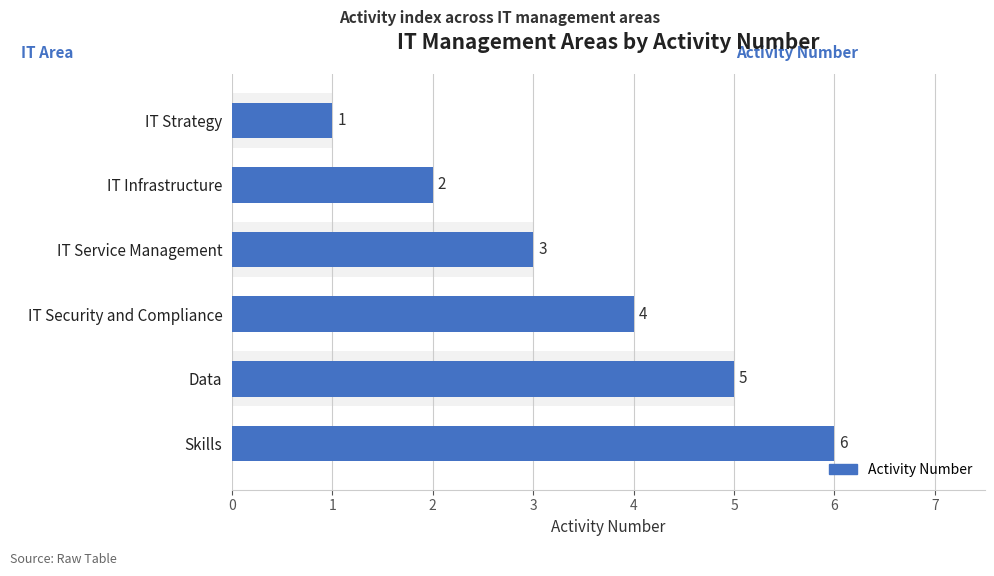

What is the greatest value displayed?

6